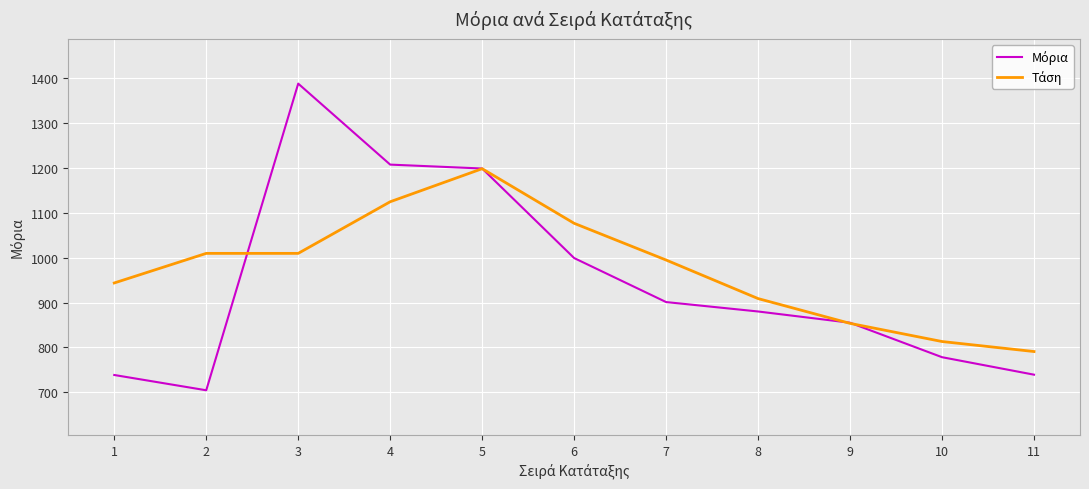

What is the greatest value displayed?

1388.5